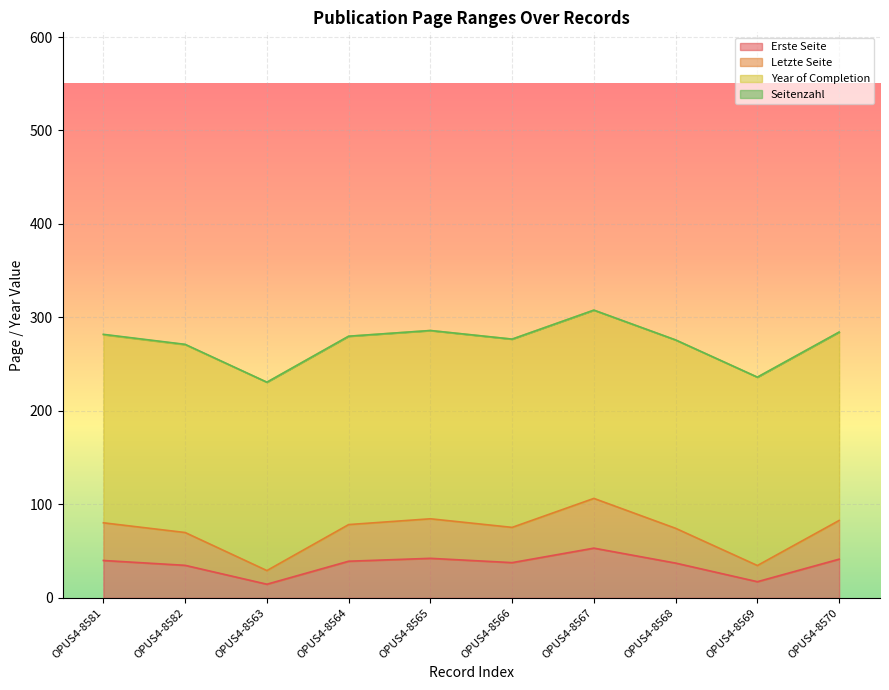

How many values in the Letzte Seite series are below 78?

5